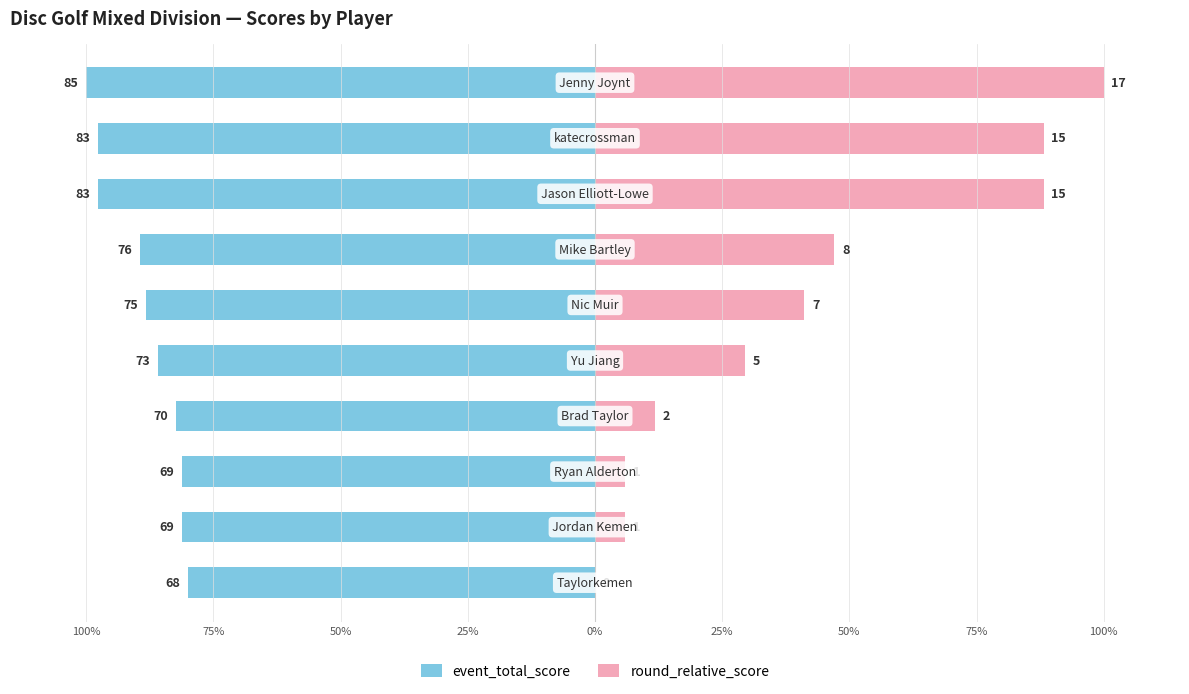

How many positive values does the round_relative_score series have?

9